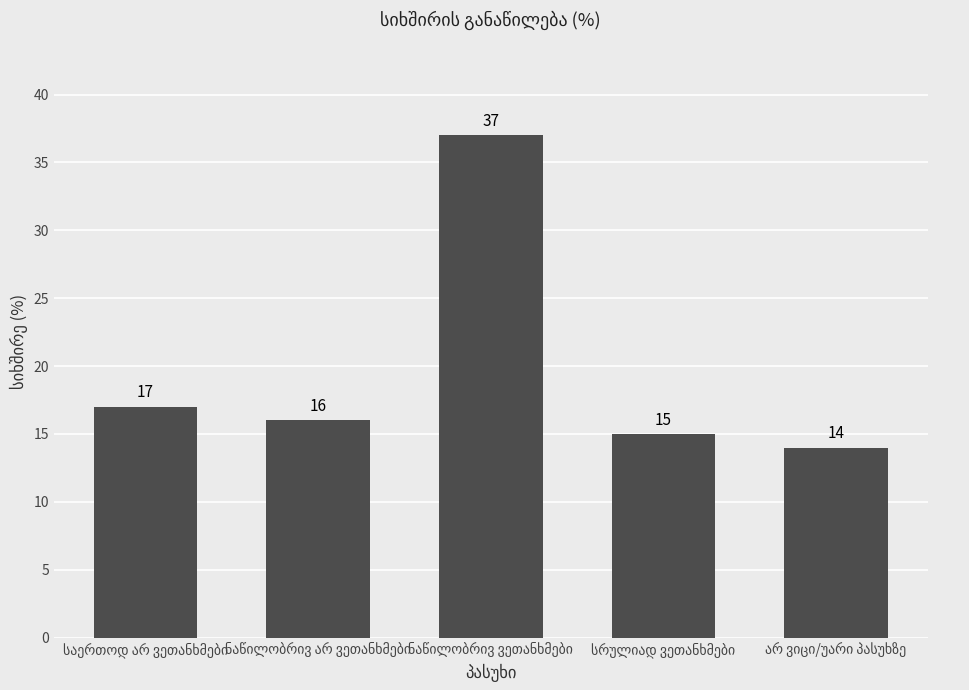

Count the number of categories in the chart.

5